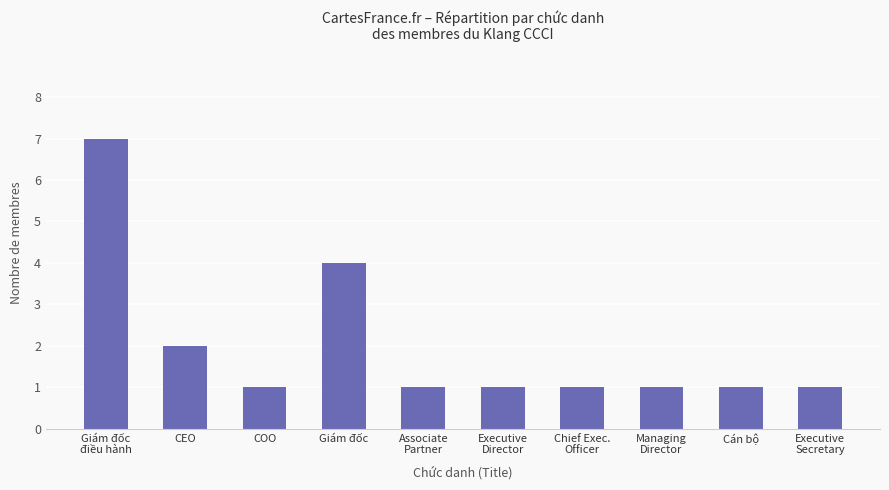

Are the bars horizontal?

No